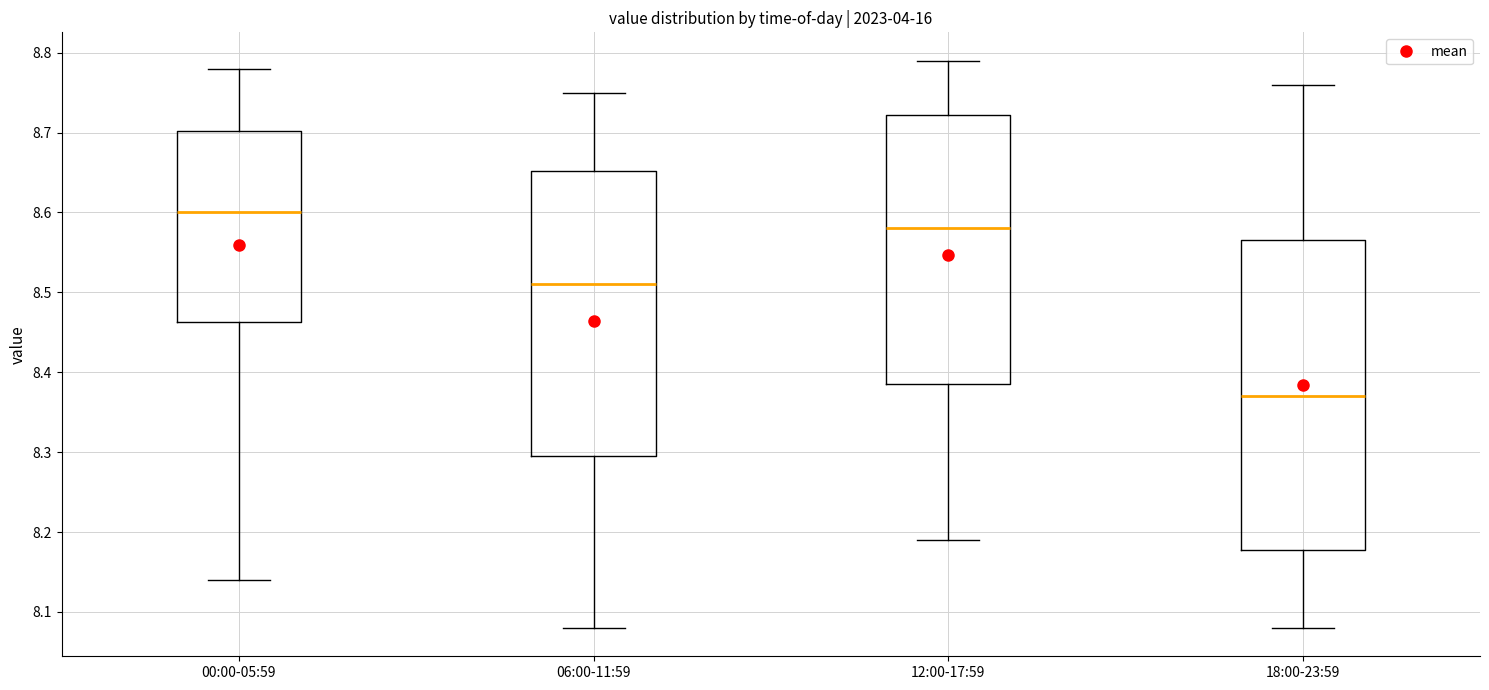

Which box has the lowest median line?

18:00-23:59